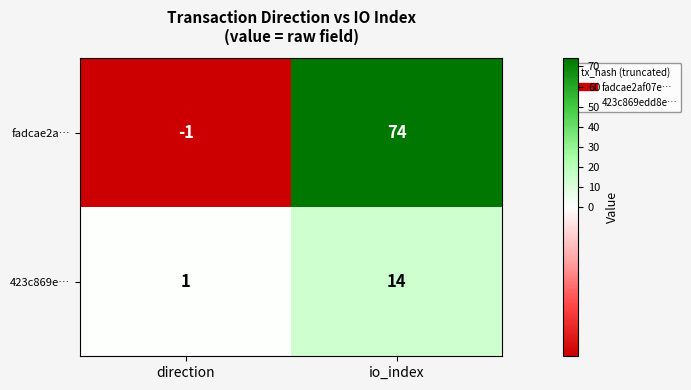

What is the average value of the 423c869e… series?

8